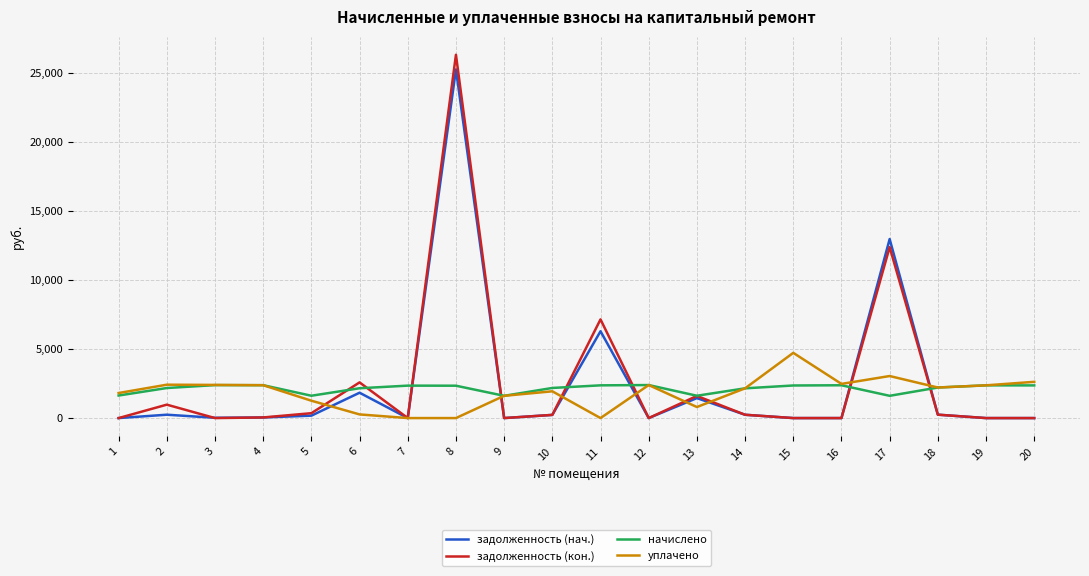

Which series ends up on top after the final intersection of начислено and задолженность (нач.)?

начислено